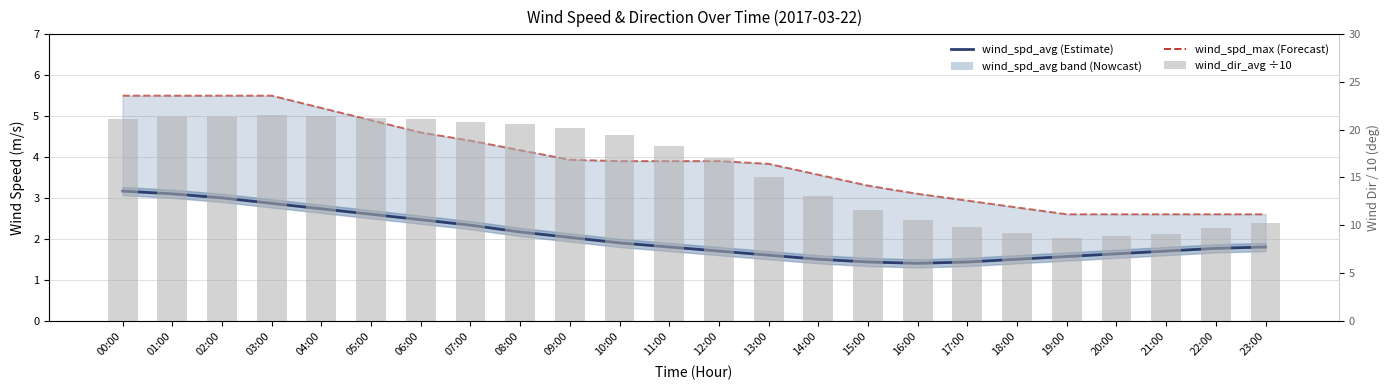

What is the total value across all series at 06:00?

28.2